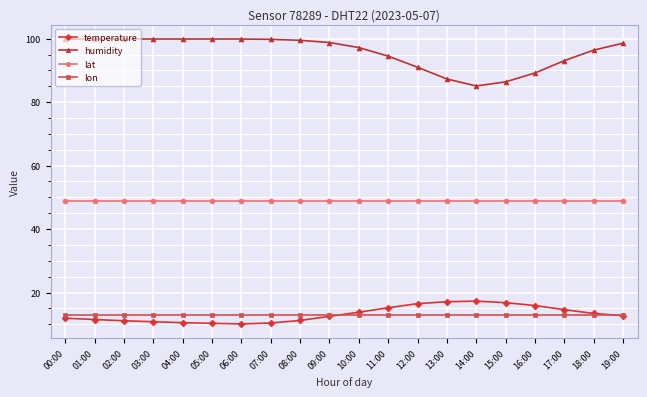

Is the value of temperature at 07:00 greater than the value of lon at 05:00?

No